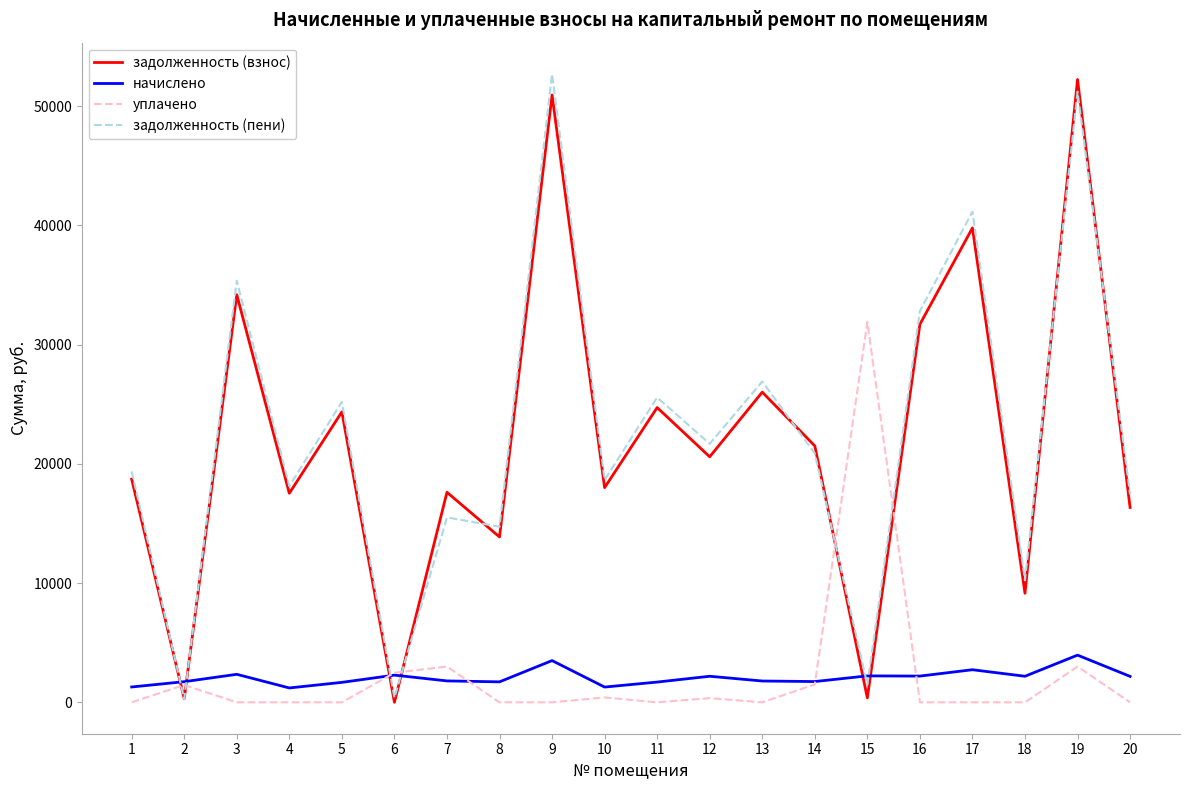

What is the spread (max minus min) of values at 3?

35352.9